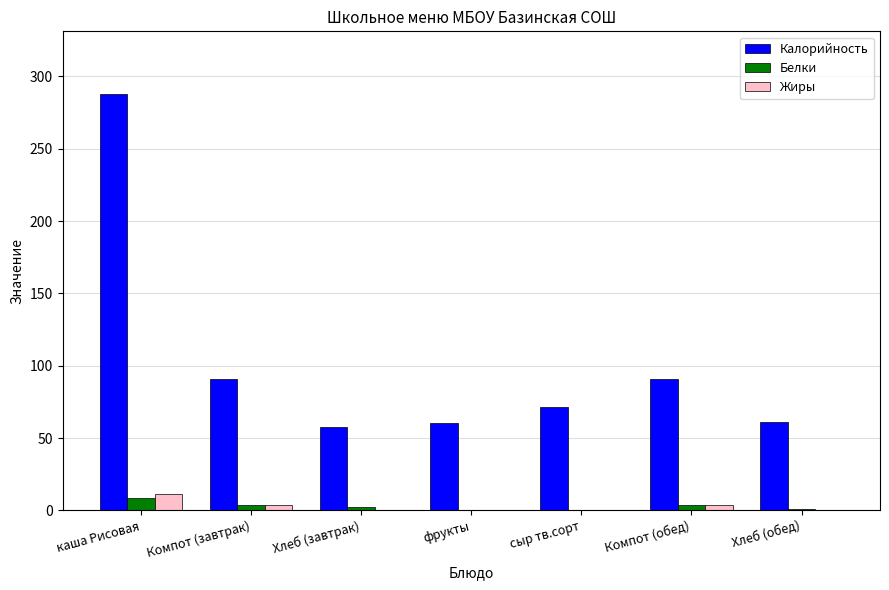

What is the sum of all Калорийность values?

721.5